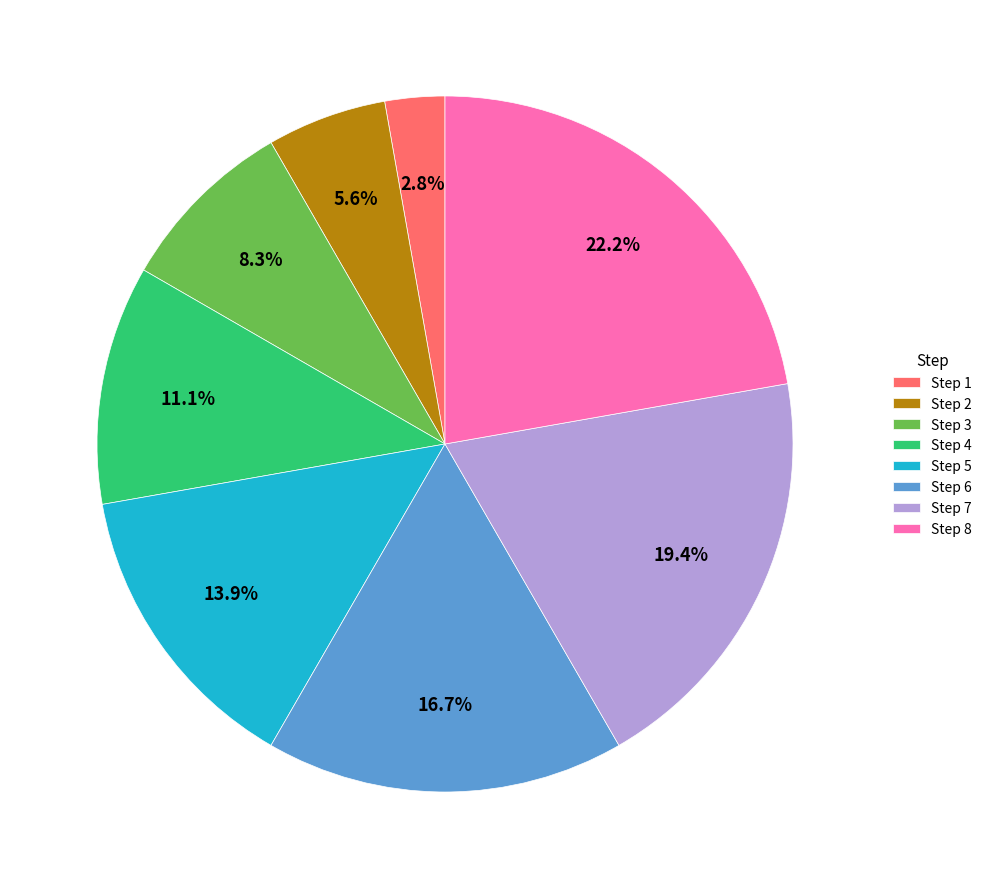

What is the ratio of the value at Step 2 to the value at Step 6?

0.3